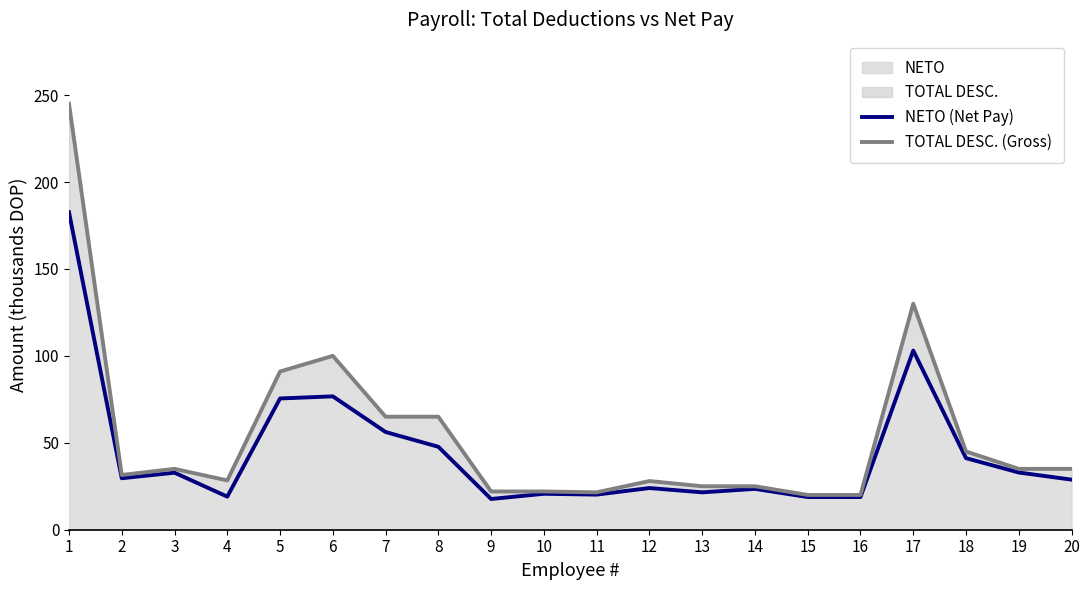

The value of NETO at 7 is 80.5. True or false?

False